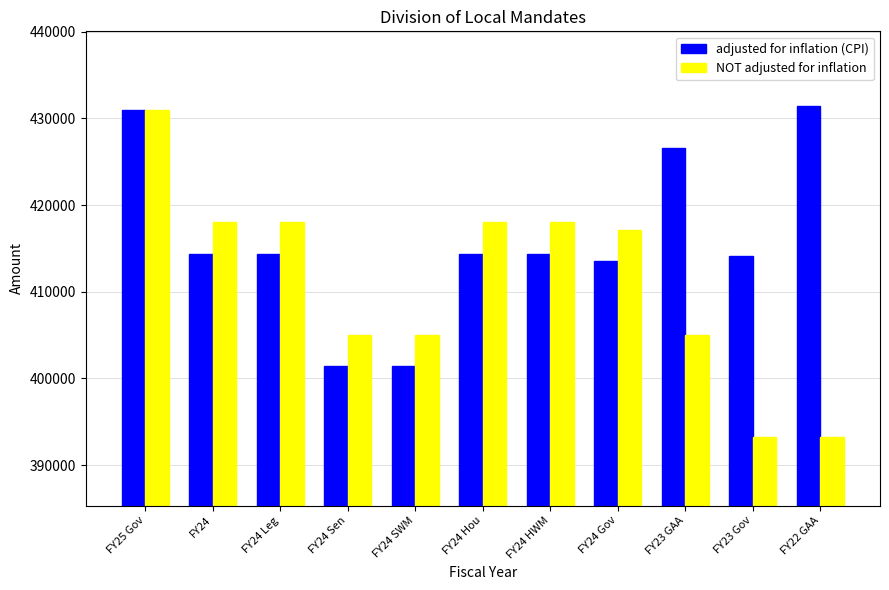

What is the label of the 2nd bar from the left?

FY24